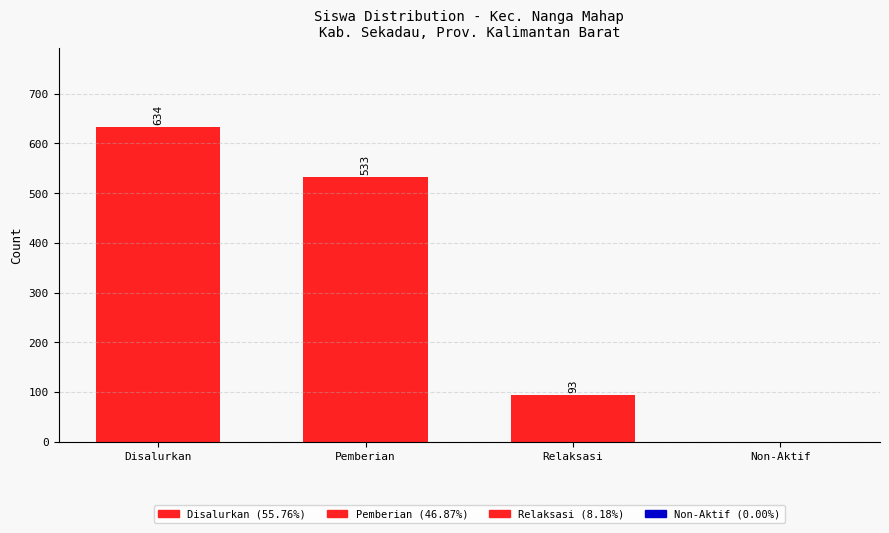

How many series are shown in this chart?

1